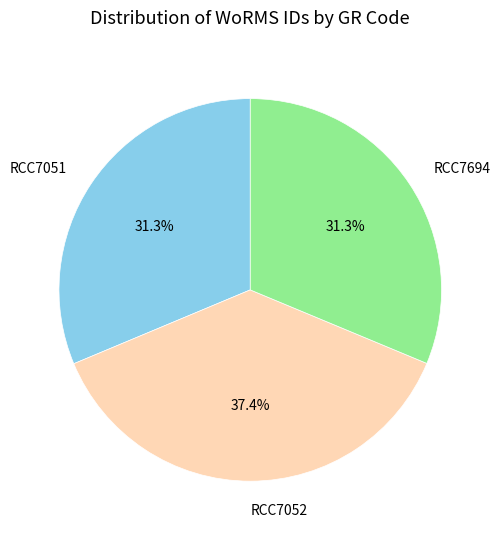

Does RCC7694 account for over 50% of the chart?

No